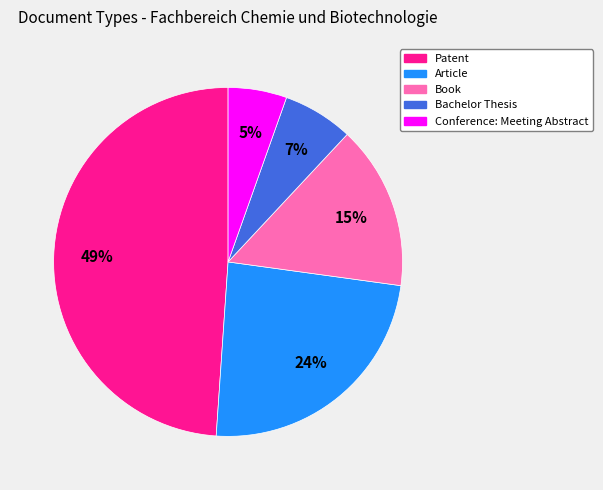

Is there a majority slice in this chart?

No